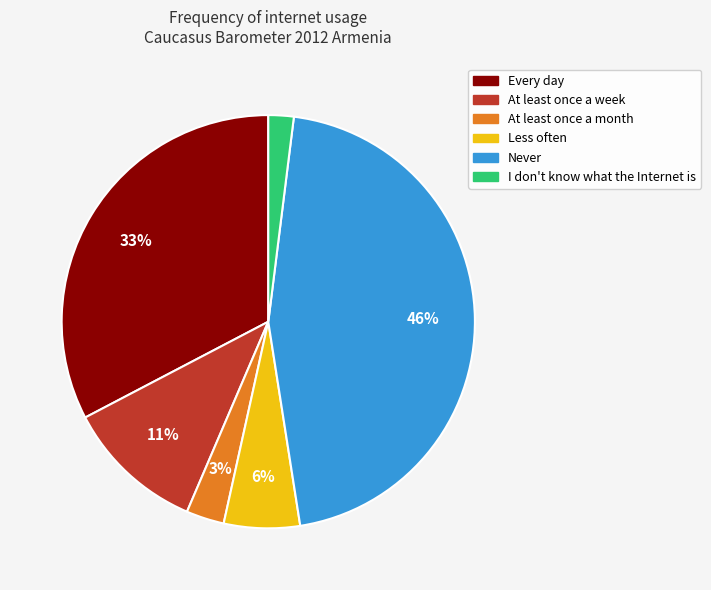

The I don't know what the Internet is slice represents 2% of the pie. True or false?

True